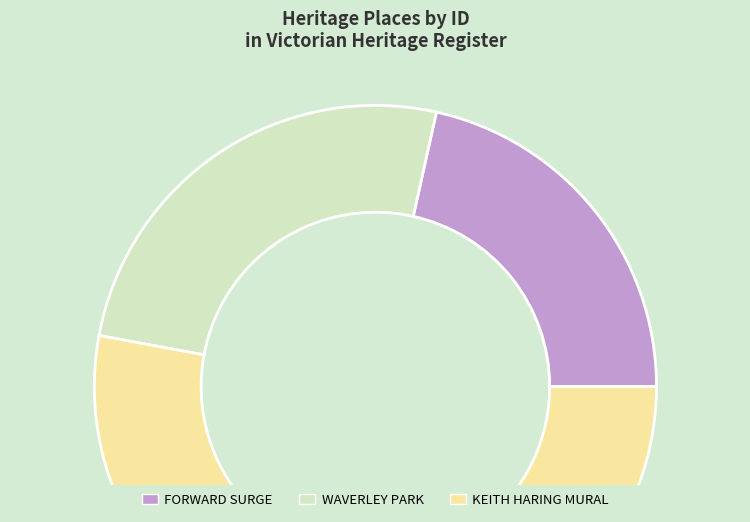

True or false: WAVERLEY PARK accounts for 39% of the total.

False